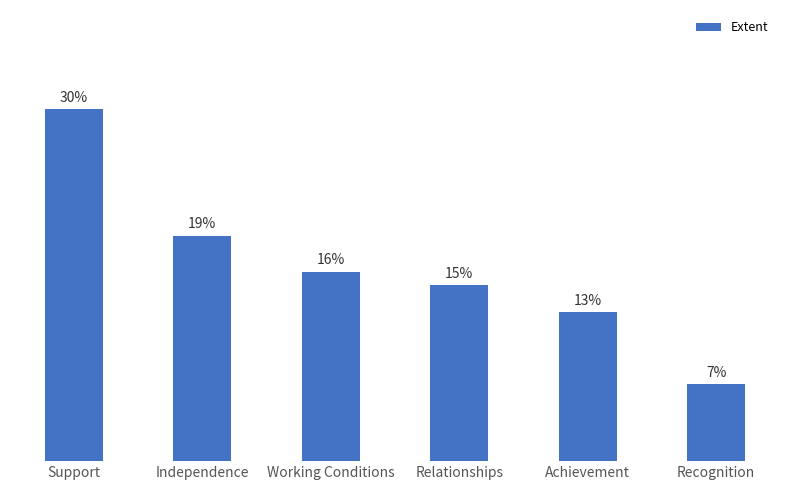

Is it true that the value at Support is 138?

False